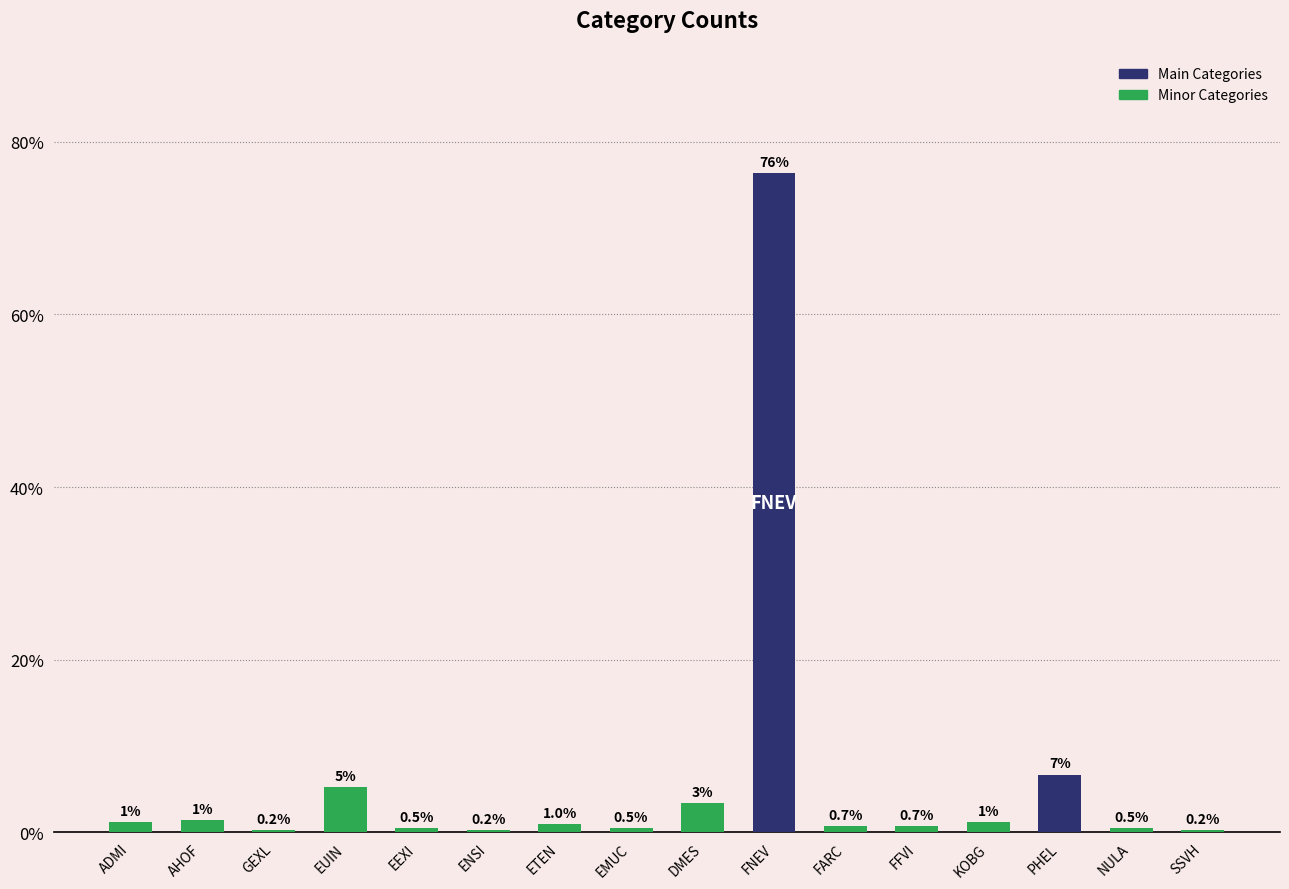

At which category does the chart reach its peak across all series?

FNEV